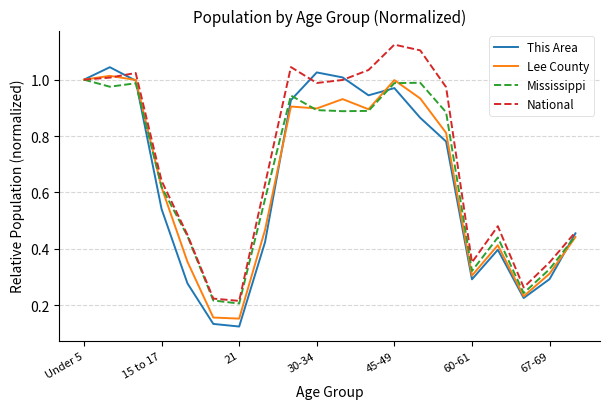

Reading left to right, what are all the values shown in this chart?

This Area: 1.0	1.0	1.0	0.5	0.3	0.1	0.1	0.4	0.9	1.0	1.0	0.9	1.0	0.9	0.8	0.3	0.4	0.2	0.3	0.5
Lee County: 1.0	1.0	1.0	0.6	0.4	0.2	0.2	0.5	0.9	0.9	0.9	0.9	1.0	0.9	0.8	0.3	0.4	0.2	0.3	0.4
Mississippi: 1.0	1.0	1.0	0.6	0.4	0.2	0.2	0.6	0.9	0.9	0.9	0.9	1.0	1.0	0.9	0.3	0.4	0.2	0.3	0.4
National: 1.0	1.0	1.0	0.6	0.4	0.2	0.2	0.6	1.0	1.0	1.0	1.0	1.1	1.1	1.0	0.4	0.5	0.3	0.4	0.5